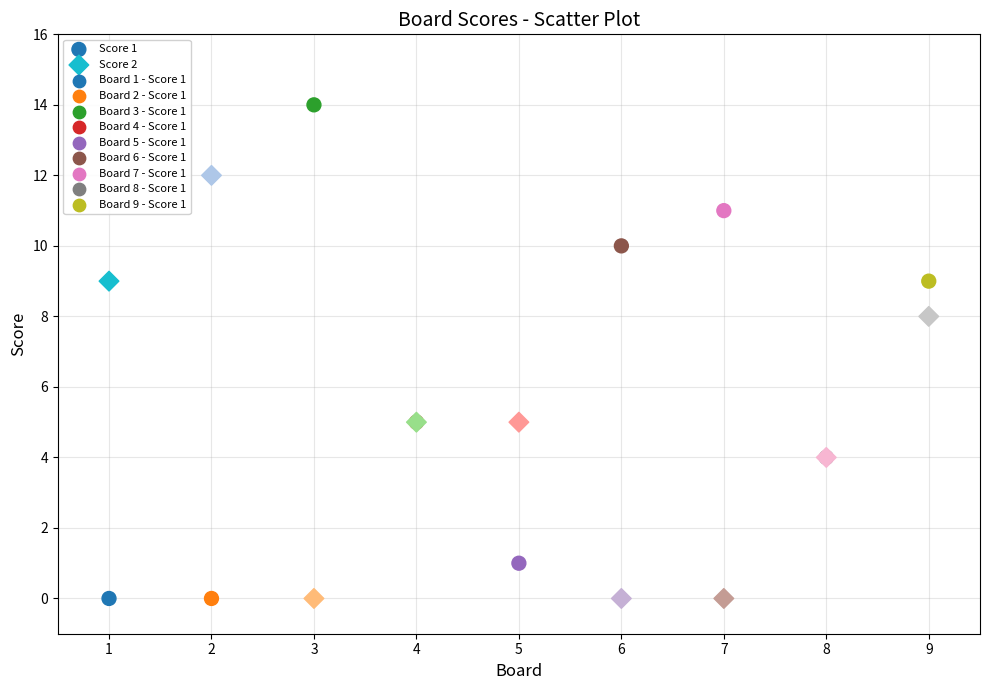

Which series contains the highest Y value?

Score 1